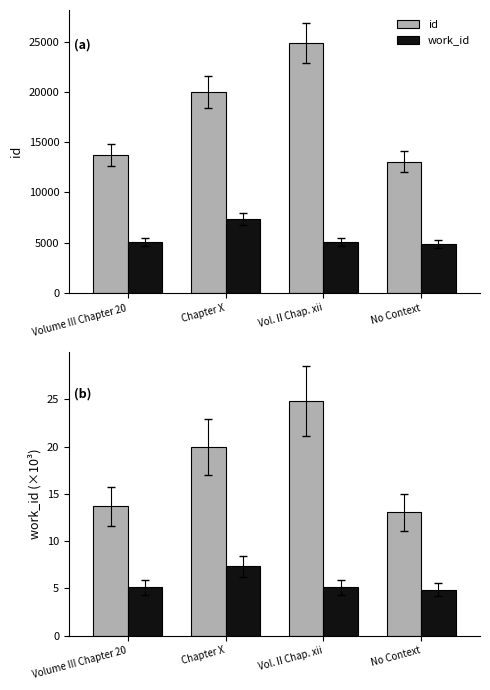

Between Vol. II Chap. xii and No Context, which series saw the biggest shift?

id